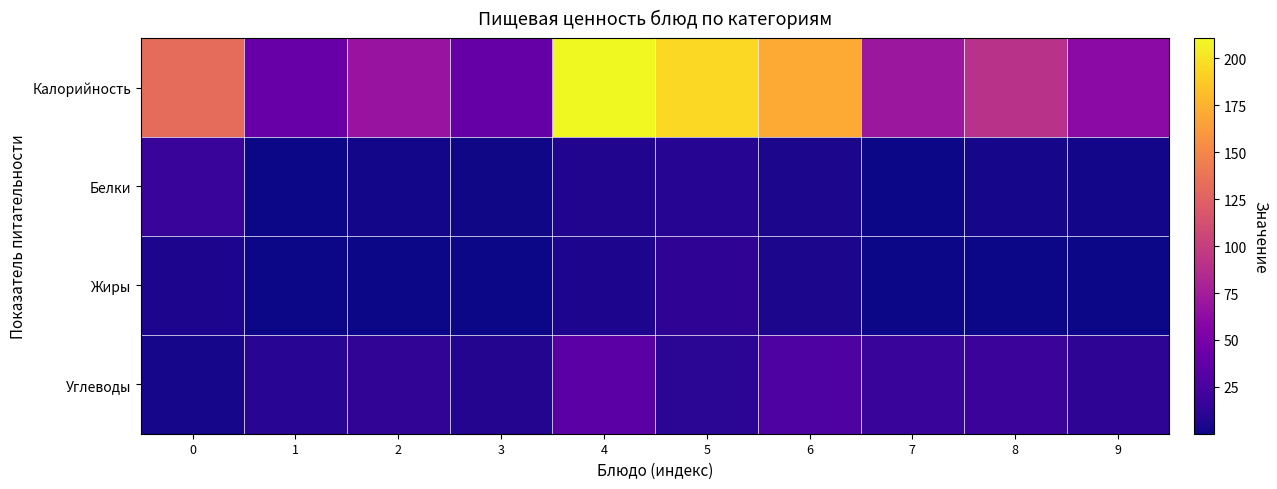

How many data points does each series have?

10